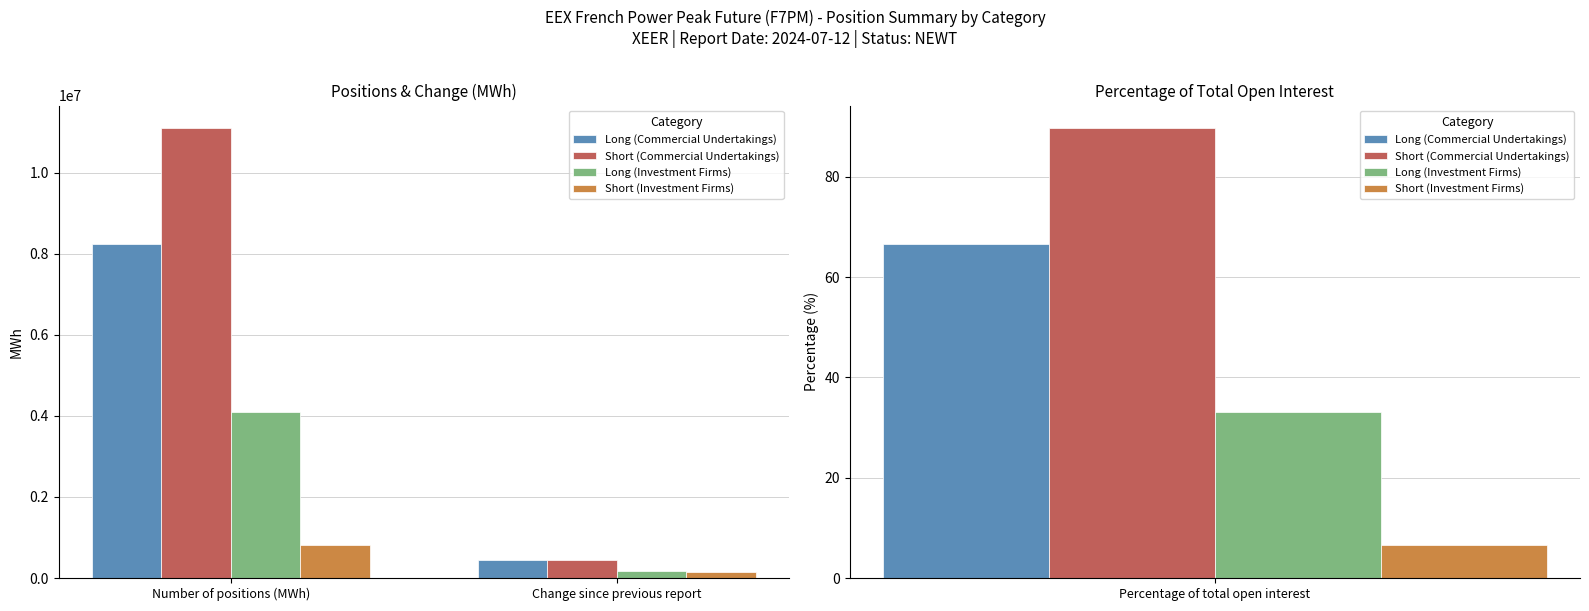

Which series has the largest total across all categories?

Short (Commercial Undertakings)